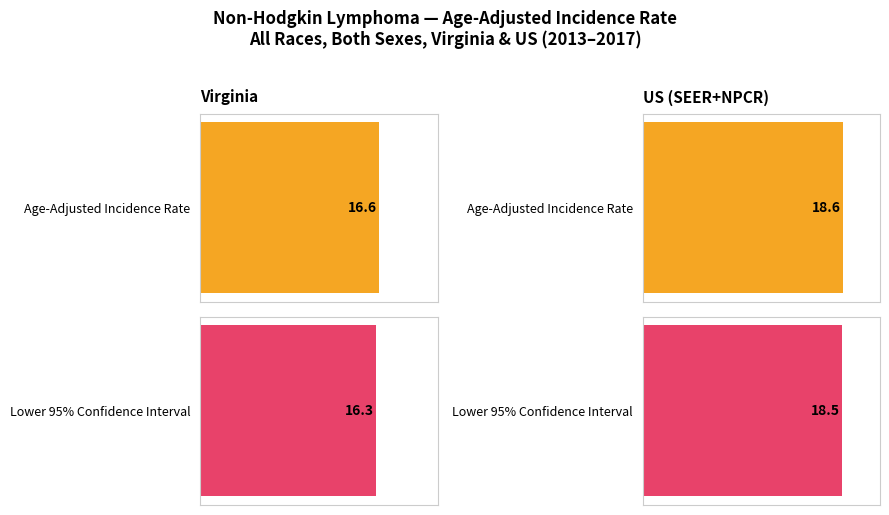

Is it true that Upper 95% CI equals 9.8 at US (SEER+NPCR)?

False